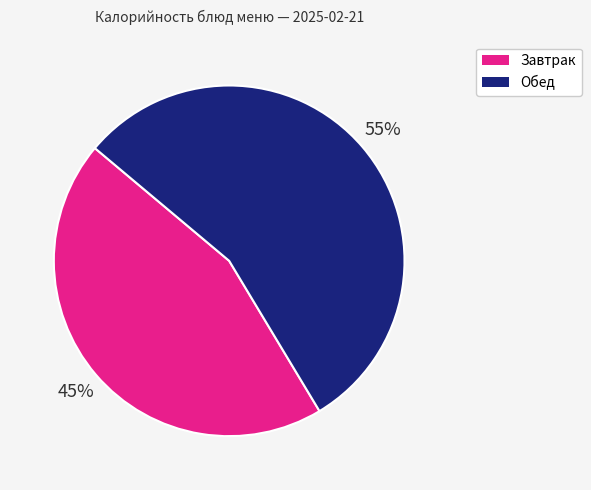

Is there a majority slice in this chart?

Yes